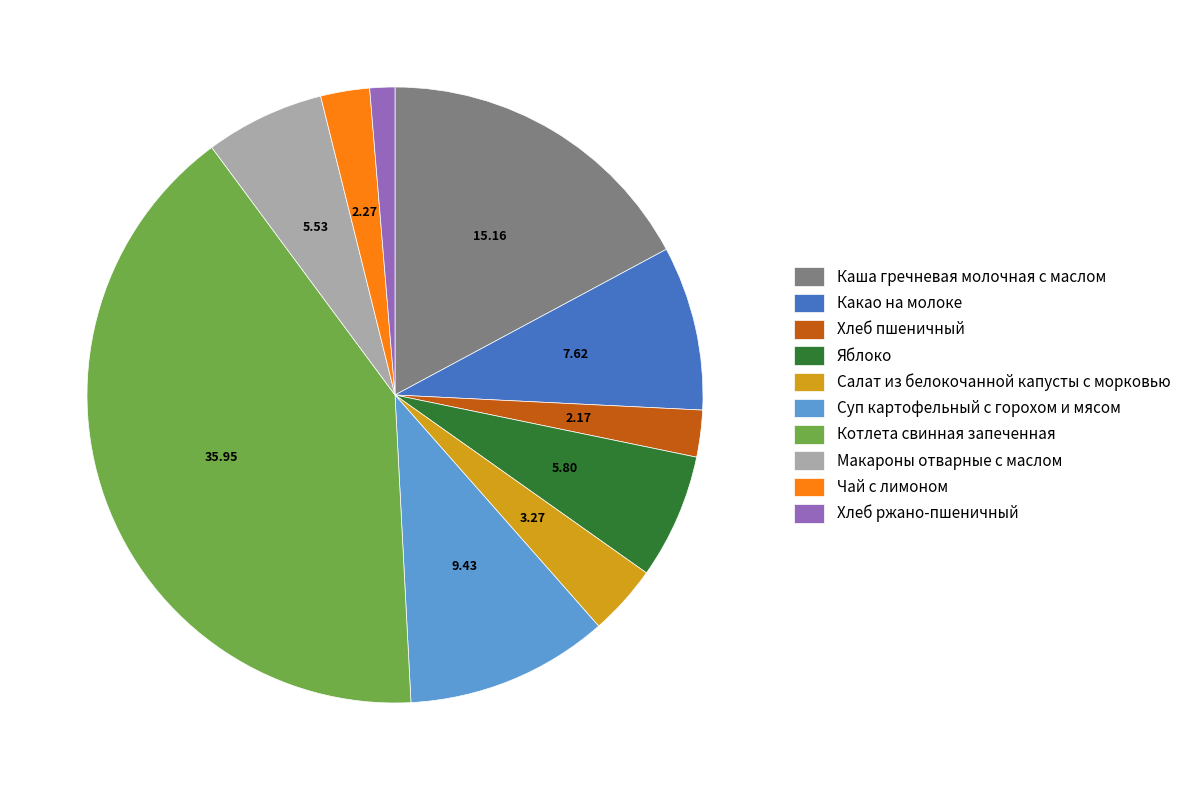

Is the sum of Хлеб пшеничный and Суп картофельный с горохом и мясом greater than half?

No